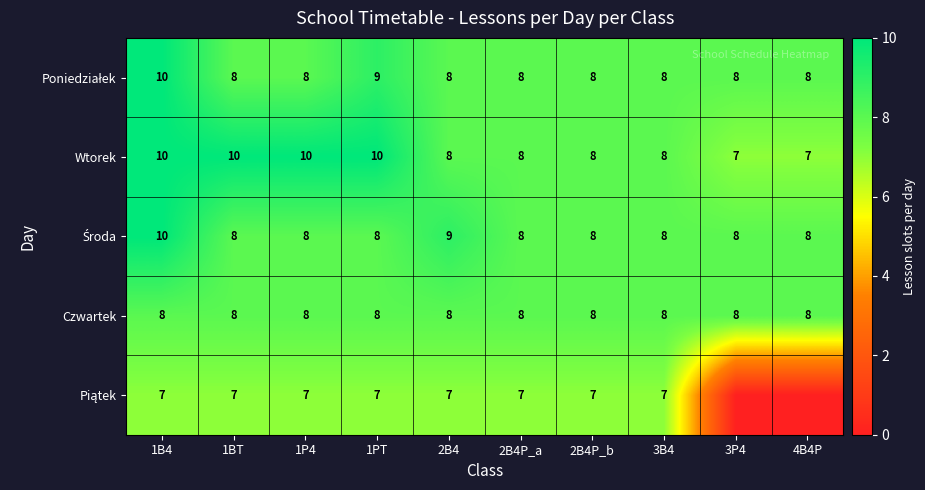

What is the sum of all Czwartek values?

80